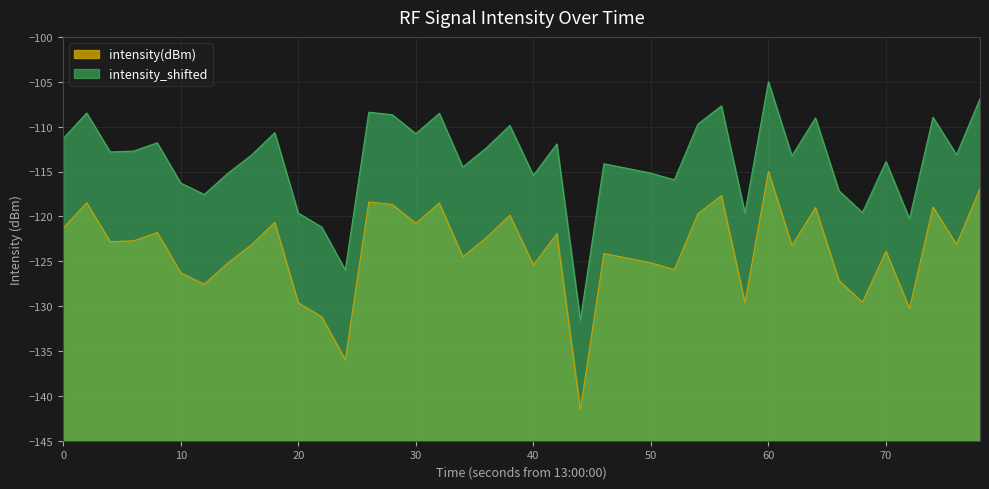

Rank the series by their average value, from highest to lowest.

intensity_shifted, intensity(dBm)